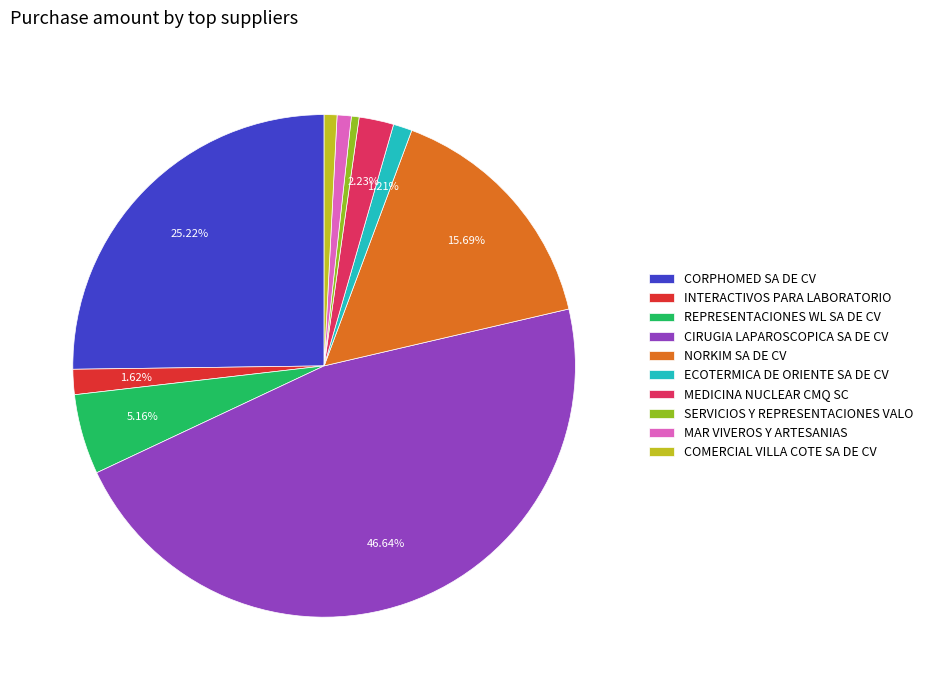

Which category has the biggest portion of the pie?

CIRUGIA LAPAROSCOPICA SA DE CV